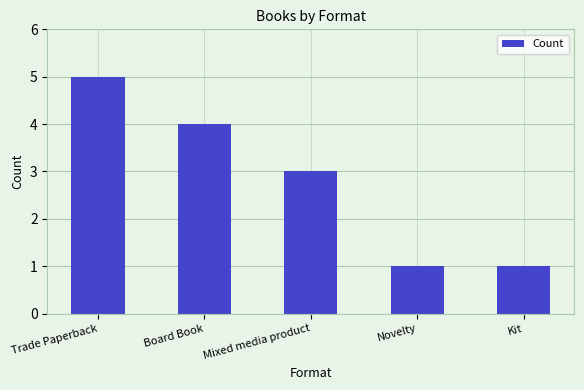

How many data points are less than 3?

2